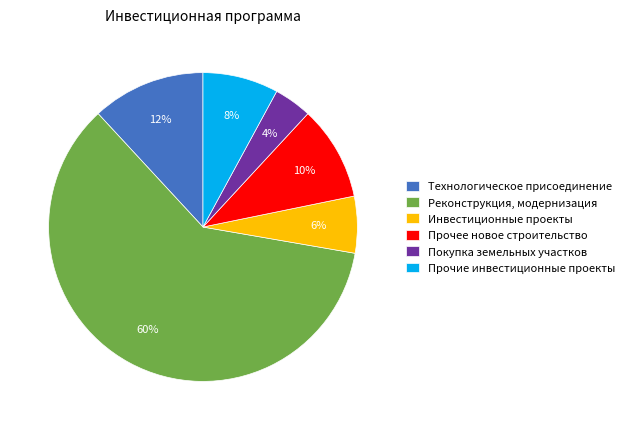

True or false: Прочие инвестиционные проекты accounts for 8% of the total.

True